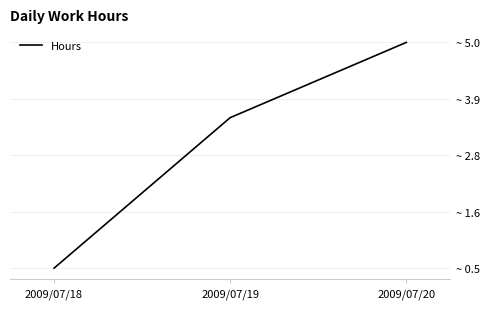

Is this an area chart (filled region under the line)?

No